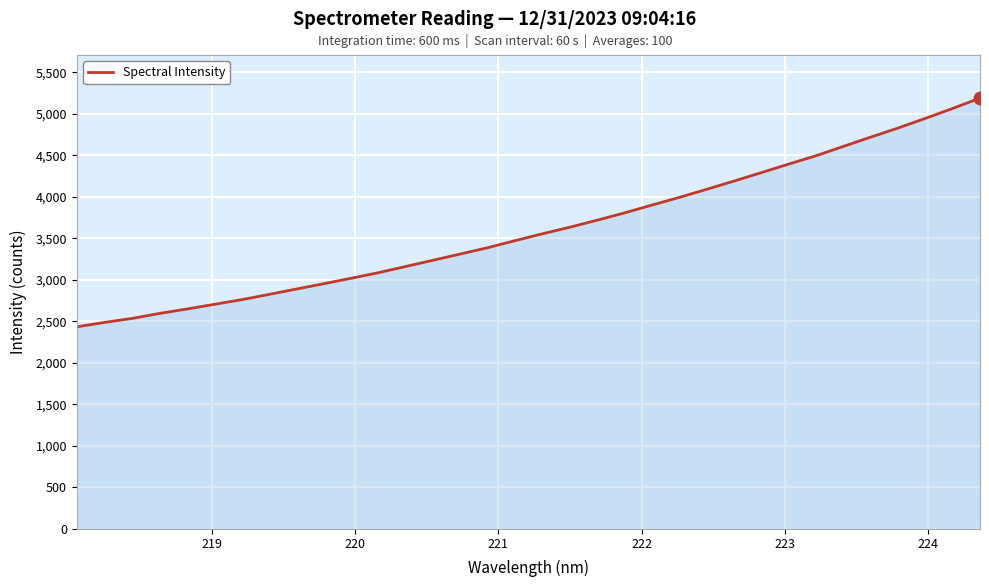

What is the greatest value displayed?

5187.8